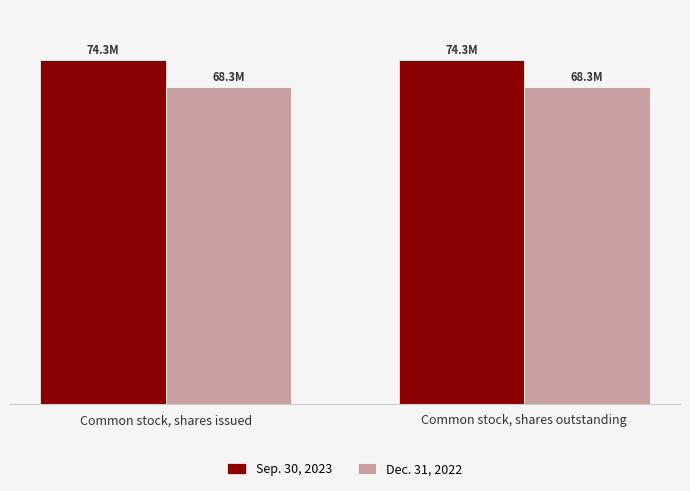

Are the bars grouped side by side (vs. stacked)?

Yes